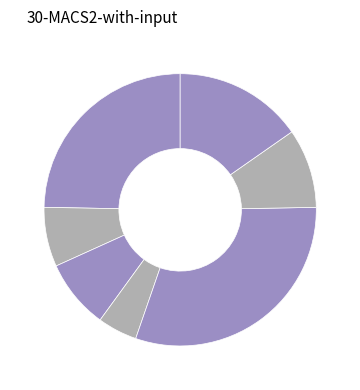

Rank the categories by value from lowest to highest.

MBSEF Race 5 (2014), MBSEF Race 1 (2014), MBSEF Race 2 (2014), MBSEF Race 1 (2015), Blind Date at the Dairy #5 (2015), Blind Date at the Dairy #5 (2013), Cross Crusade: Deschutes Brewery